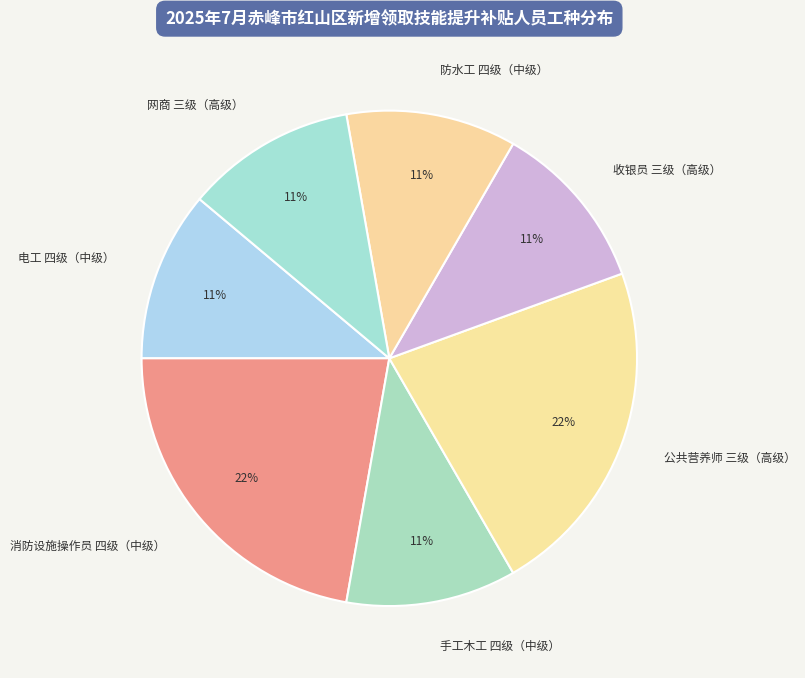

How many segments does this pie chart have?

7